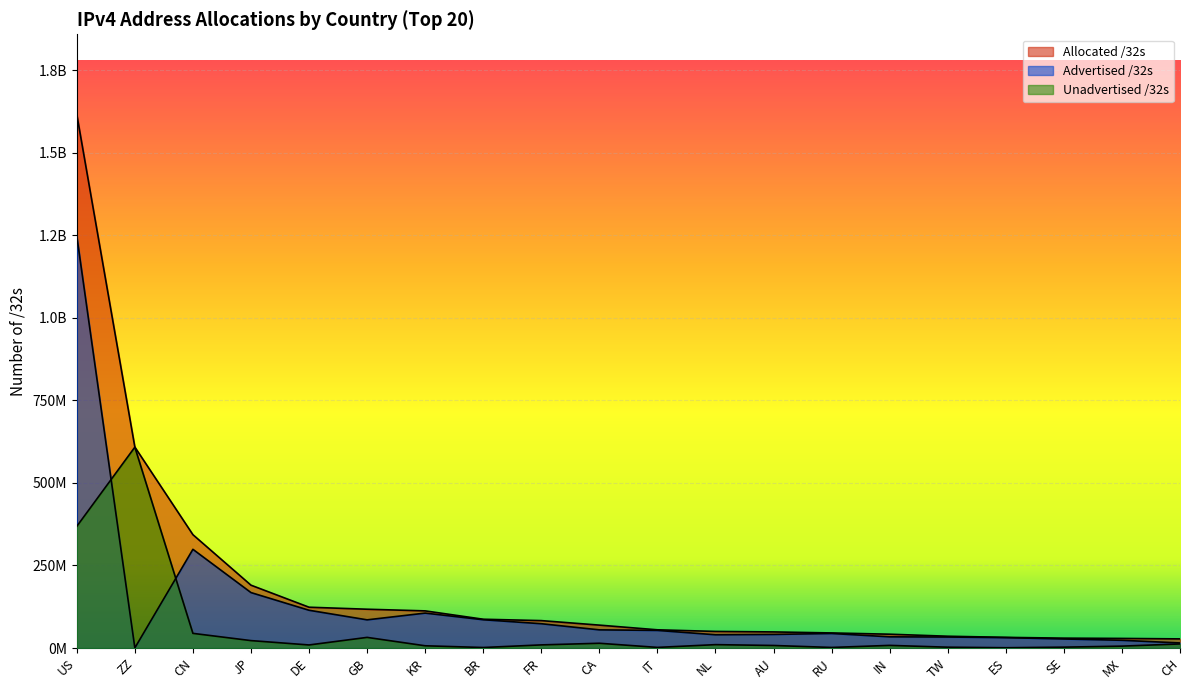

Reading left to right, extract all data points from this chart.

Allocated /32s: 1616948320	608839768	343379456	190365696	123585152	117500520	112491776	87166208	82995056	69336832	55134272	50257696	48740608	45645696	41810688	35695616	32247104	29871976	29034240	27622808
Advertised /32s: 1248327424	293376	299014656	167943424	114372096	85331456	105757184	85660160	73575424	54988032	53301248	40081408	41096448	43978752	33868544	33252608	31439360	27314432	23348224	15325952
Unadvertised /32s: 368620896	608546392	44364800	22422272	9213056	32169064	6734592	1506048	9419632	14348800	1833024	10176288	7644160	1666944	7942144	2443008	807744	2557544	5686016	12296856